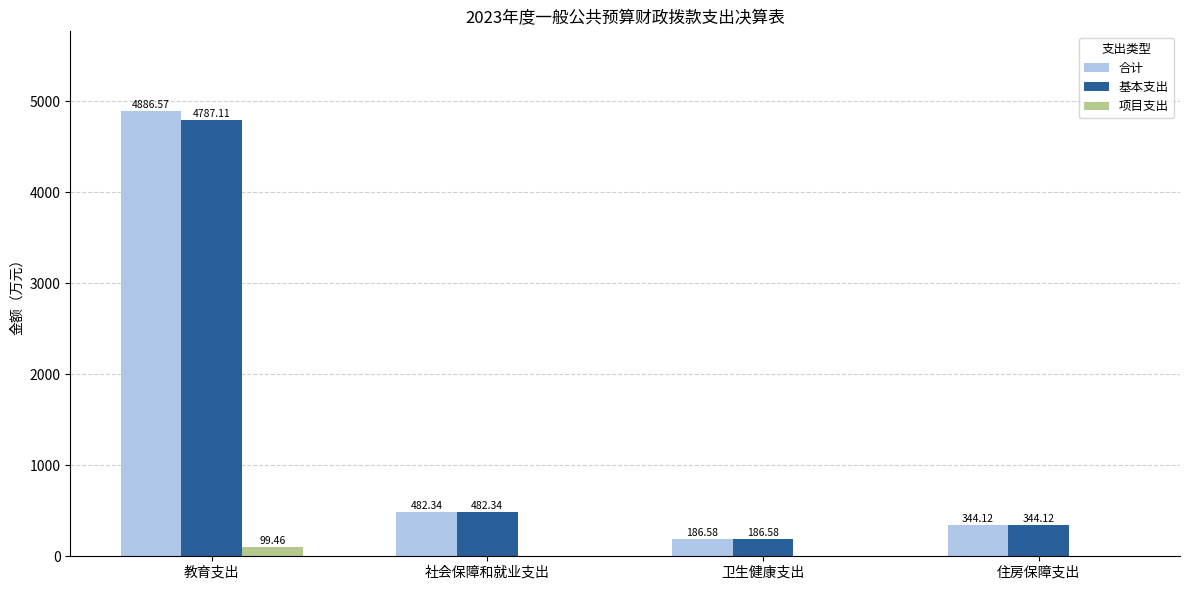

Which series changed the most between 教育支出 and 住房保障支出?

合计